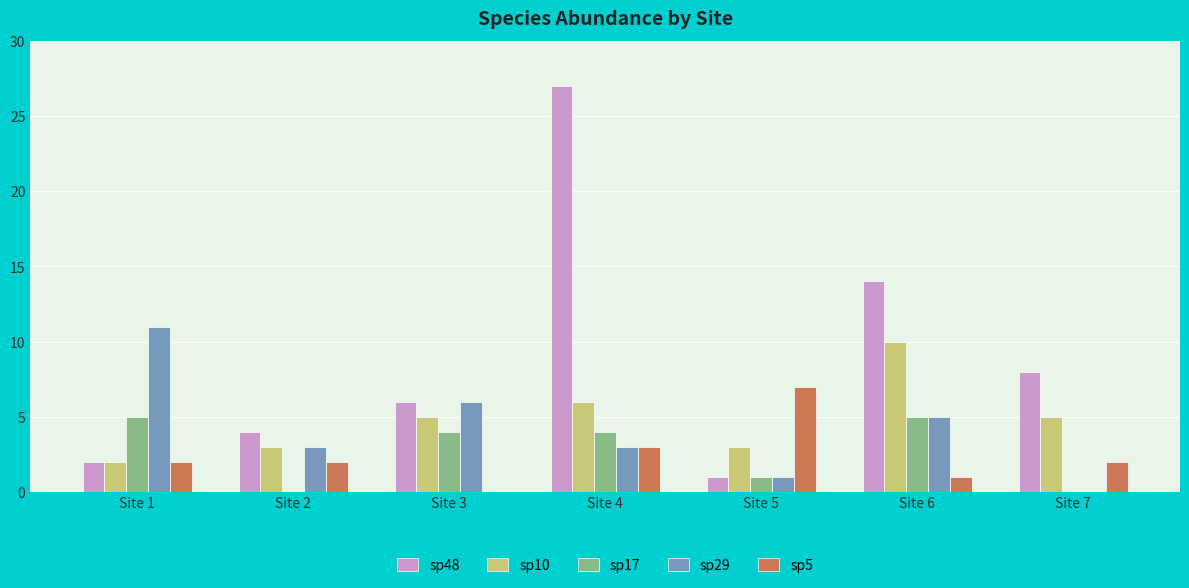

What is the maximum value shown in the chart?

27